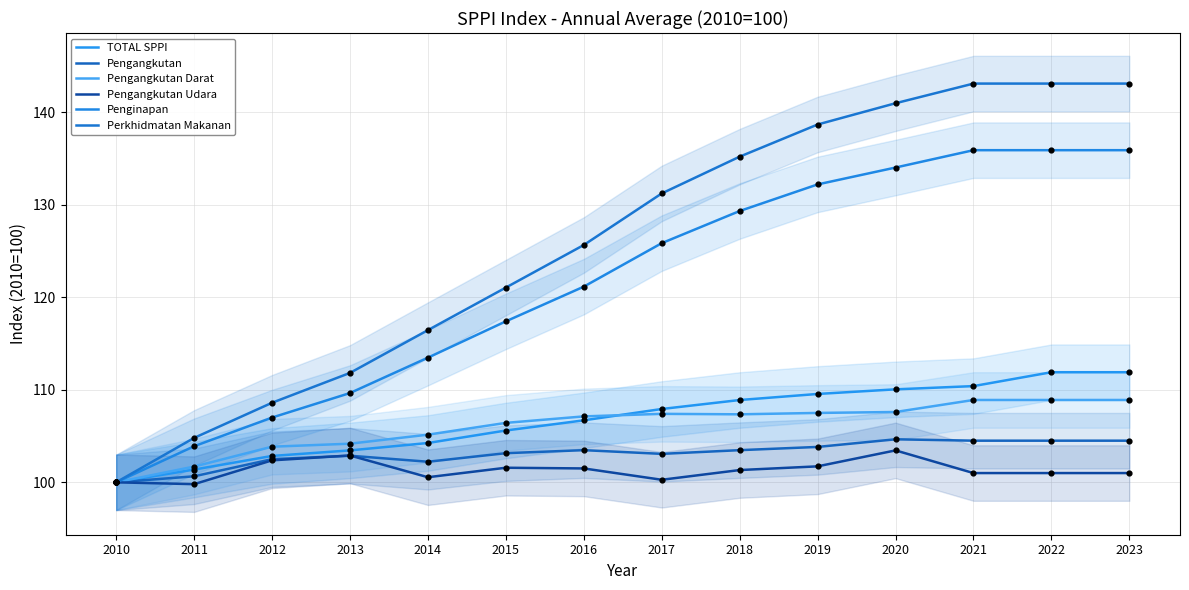

Which series has the widest spread of Y values?

Perkhidmatan Makanan